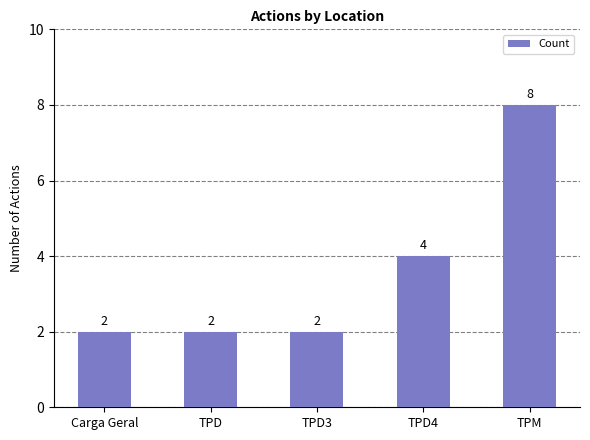

What is the label of the 5th bar from the right?

Carga Geral